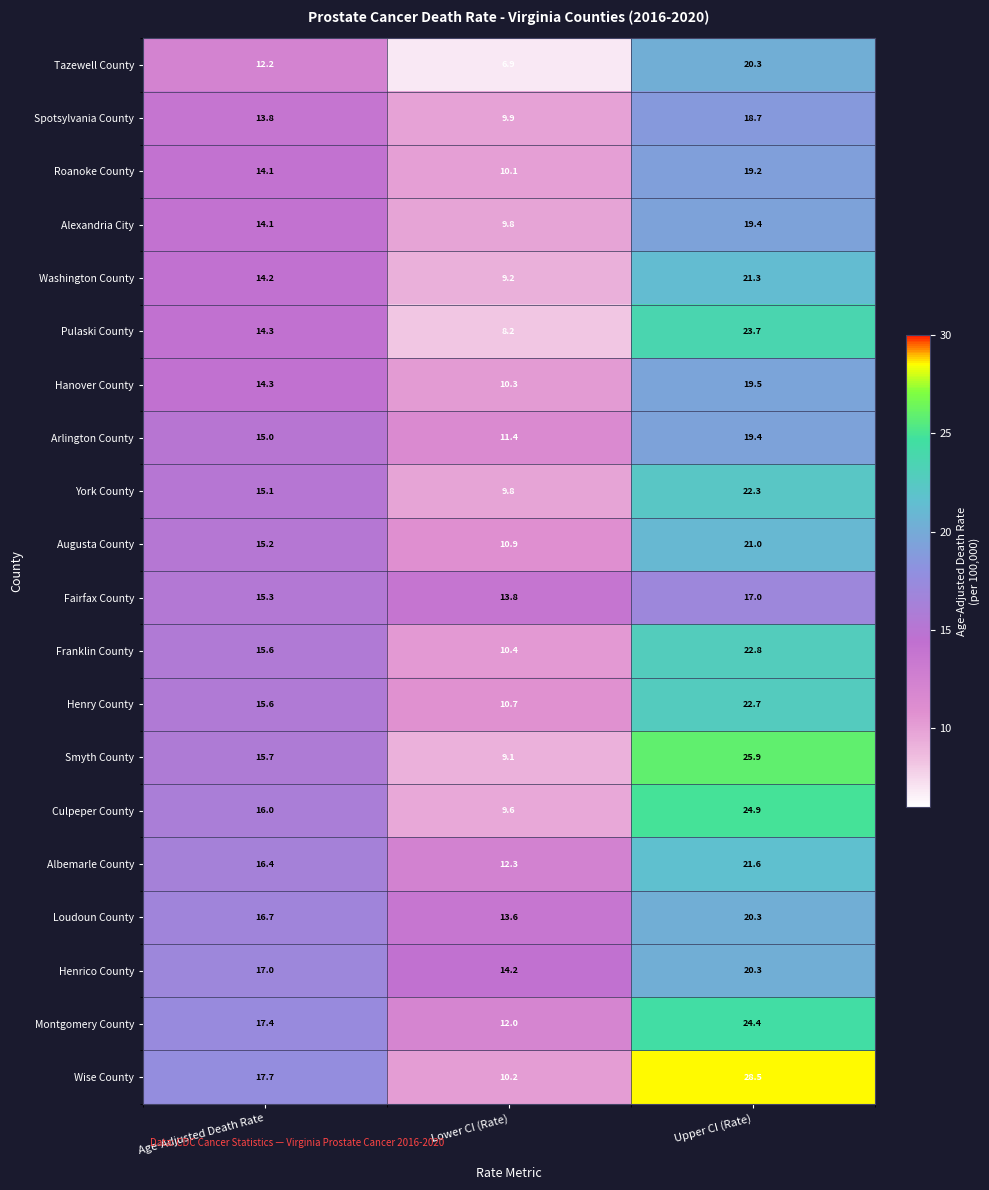

What is the maximum value for Tazewell County?

20.3